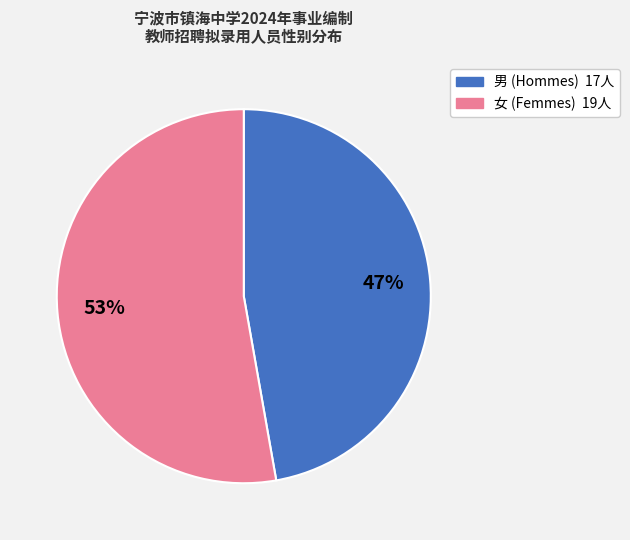

Is there a majority slice in this chart?

Yes